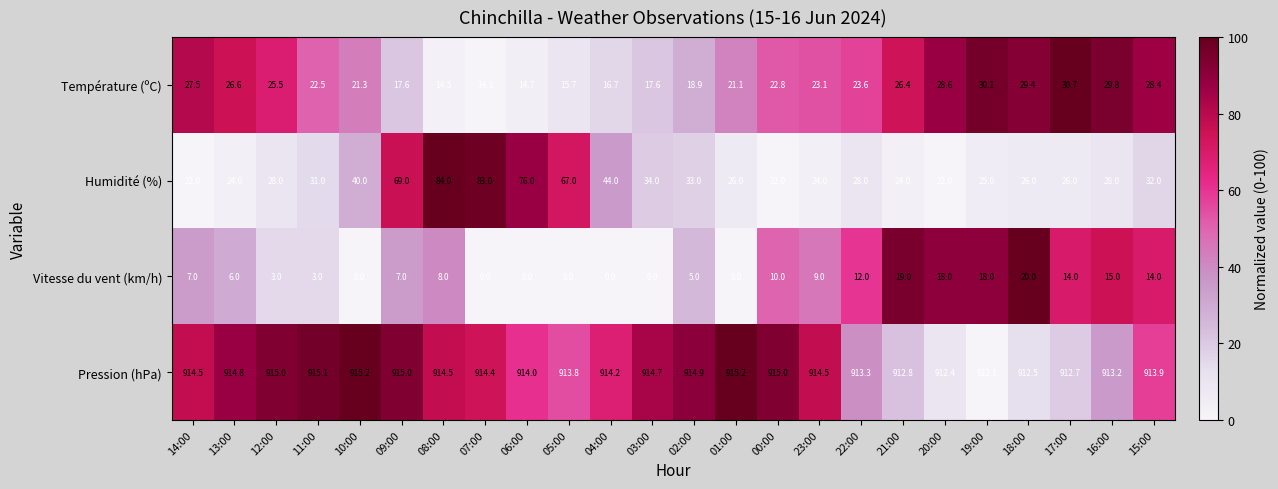

The Vitesse du vent (km/h) series shows 25.0 at 20:00. True or false?

False